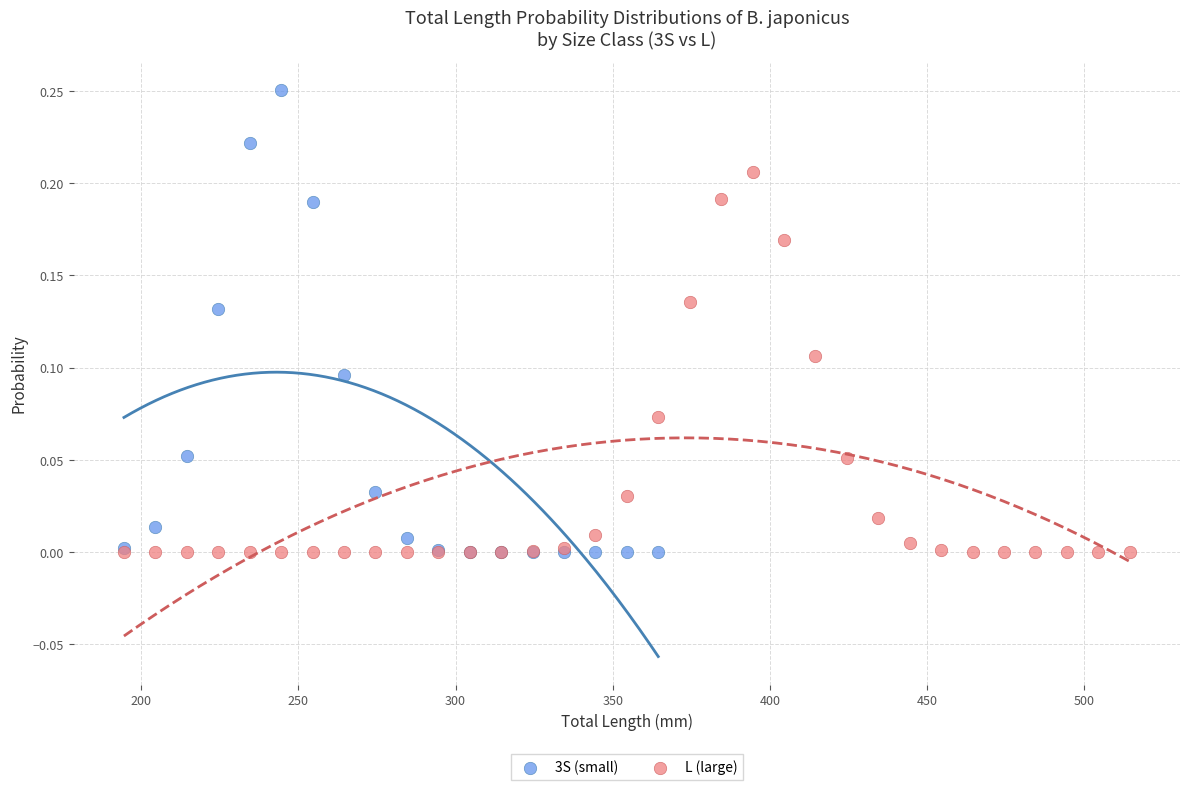

Which series has the widest spread of Y values?

3S (small)